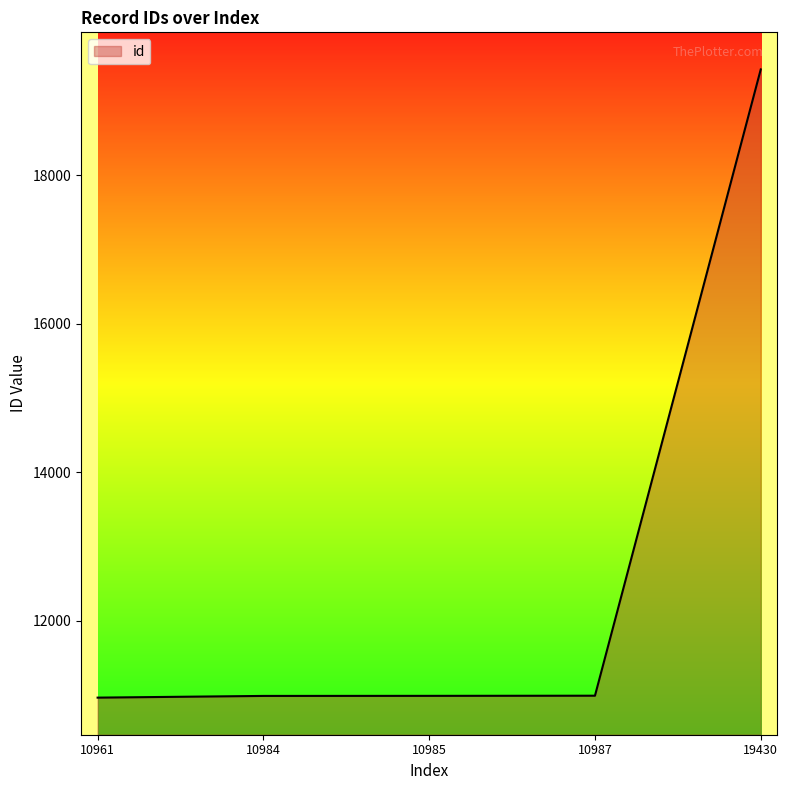

At which category does the chart reach its peak across all series?

19430